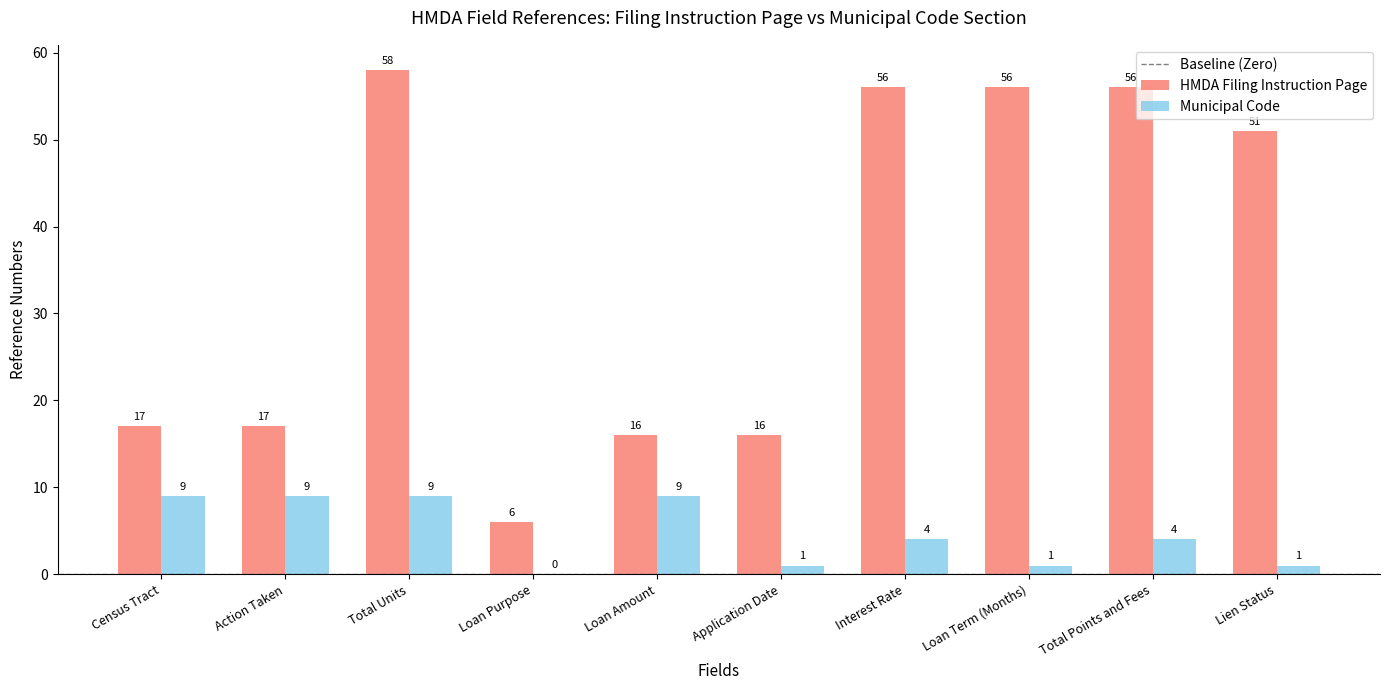

Reading left to right, list all the values displayed in this chart.

HMDA Filing Instruction Page: Census Tract=17	Action Taken=17	Total Units=58	Loan Purpose=6	Loan Amount=16	Application Date=16	Interest Rate=56	Loan Term (Months)=56	Total Points and Fees=56	Lien Status=51
Municipal Code: Census Tract=9	Action Taken=9	Total Units=9	Loan Purpose=0	Loan Amount=9	Application Date=1	Interest Rate=4	Loan Term (Months)=1	Total Points and Fees=4	Lien Status=1